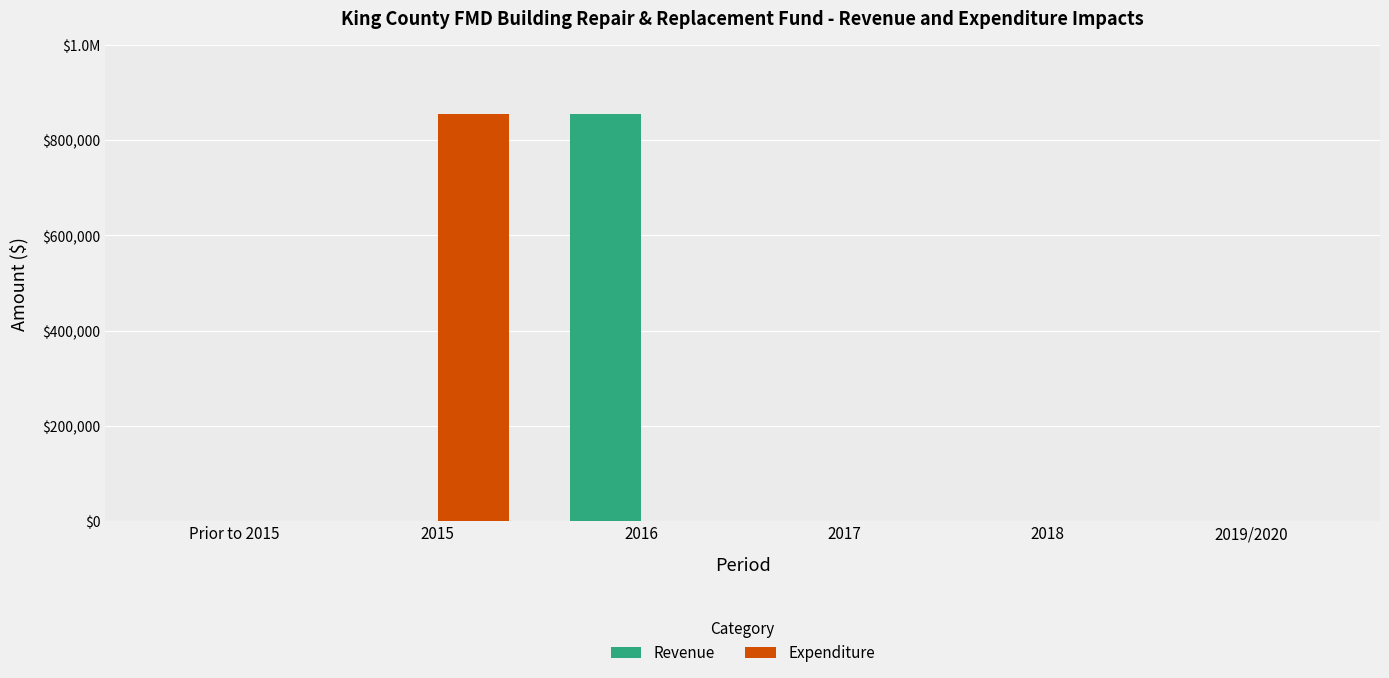

What are all the series names shown in the legend?

Revenue, Expenditure